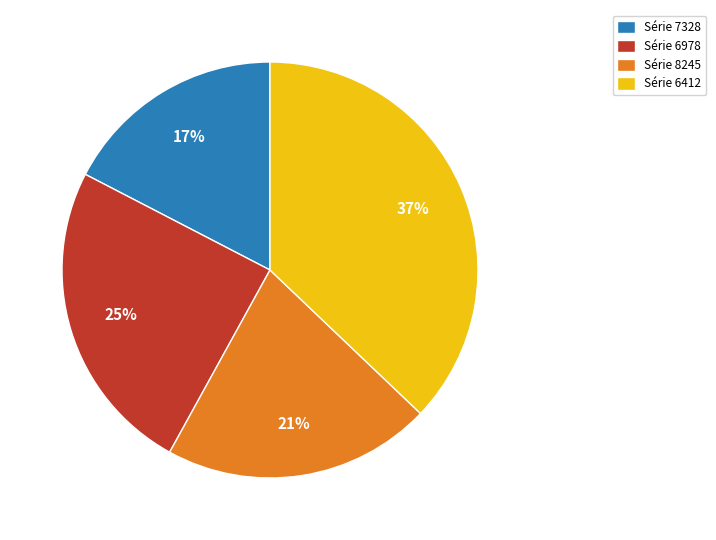

Does any single category account for the majority?

No